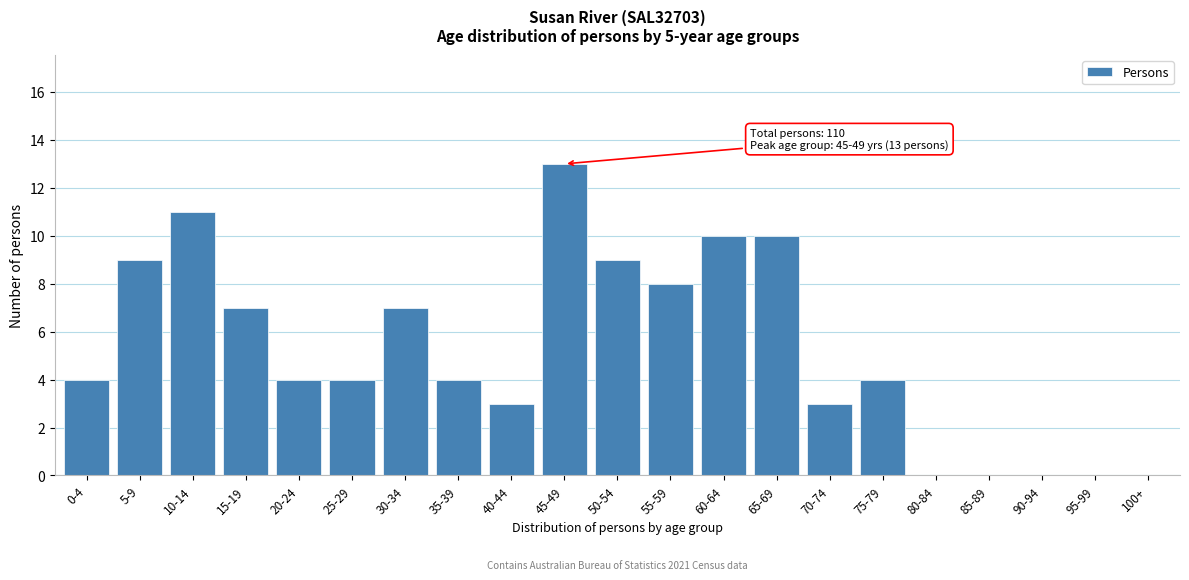

Reading right to left, list all the values displayed in this chart.

100+=0	95-99=0	90-94=0	85-89=0	80-84=0	75-79=4	70-74=3	65-69=10	60-64=10	55-59=8	50-54=9	45-49=13	40-44=3	35-39=4	30-34=7	25-29=4	20-24=4	15-19=7	10-14=11	5-9=9	0-4=4